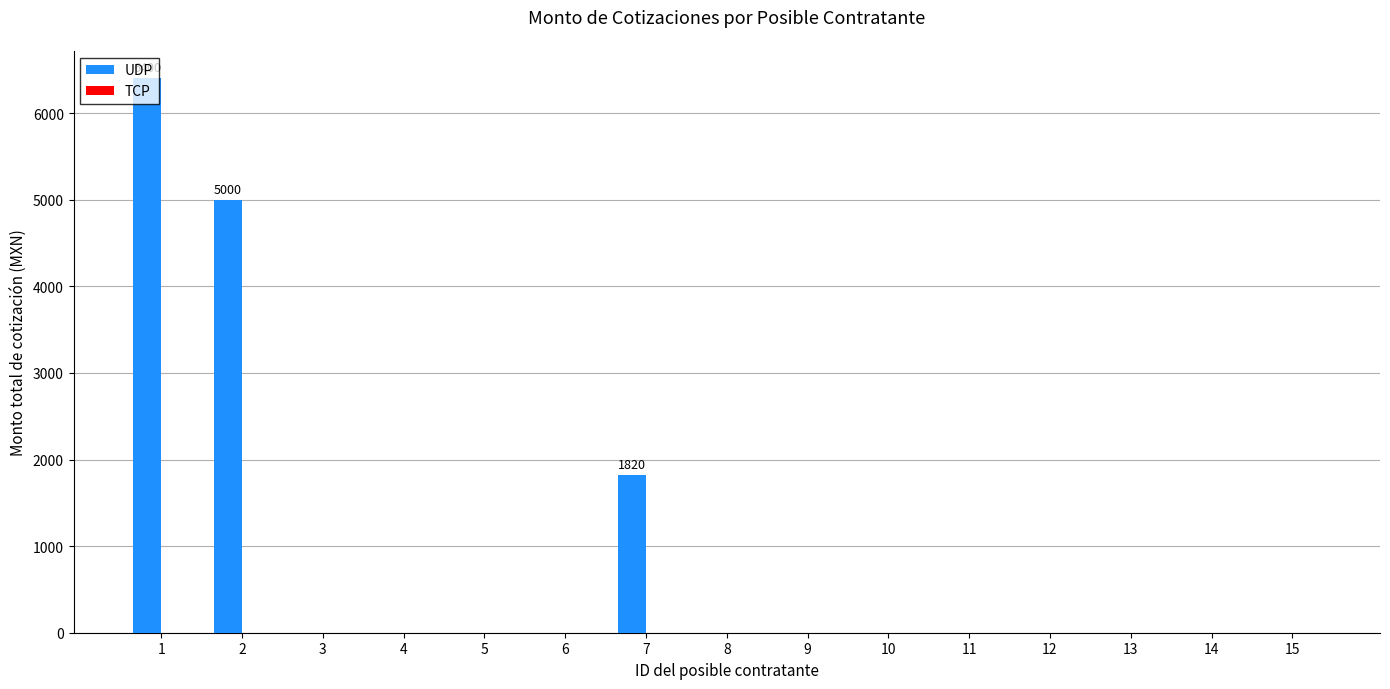

What is the sum of all values?

13220